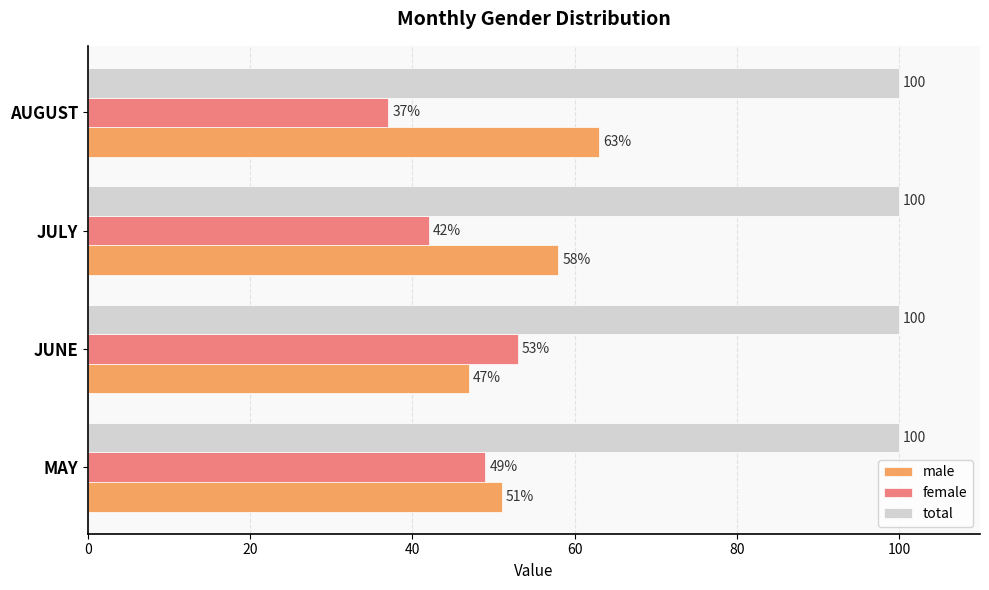

What is the difference between the female values at AUGUST and JUNE?

16